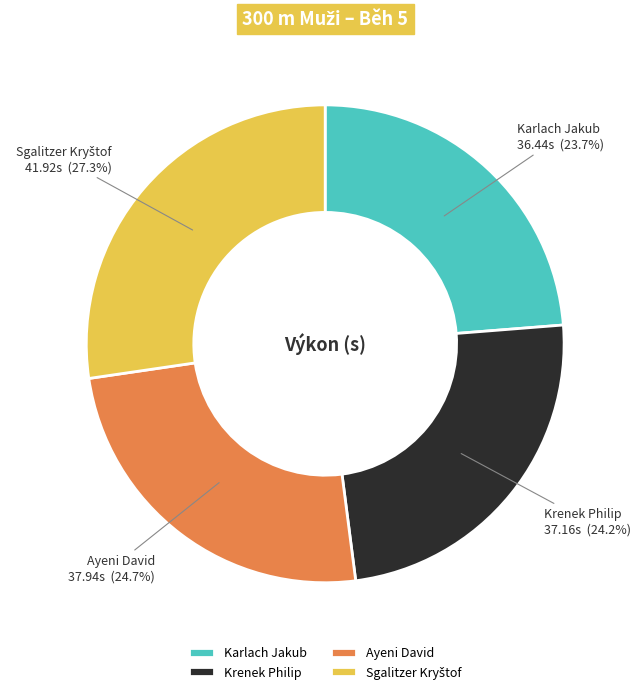

Is there a majority slice in this chart?

No